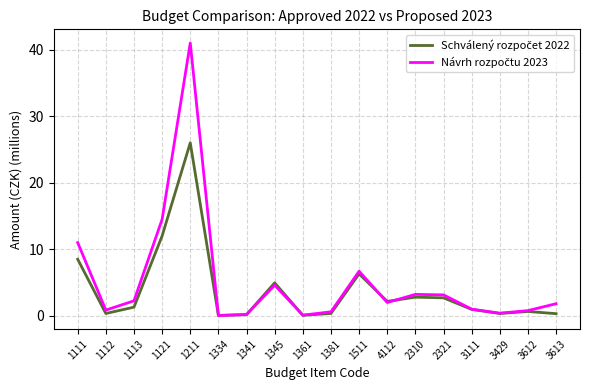

What position from the right is 1511?

8